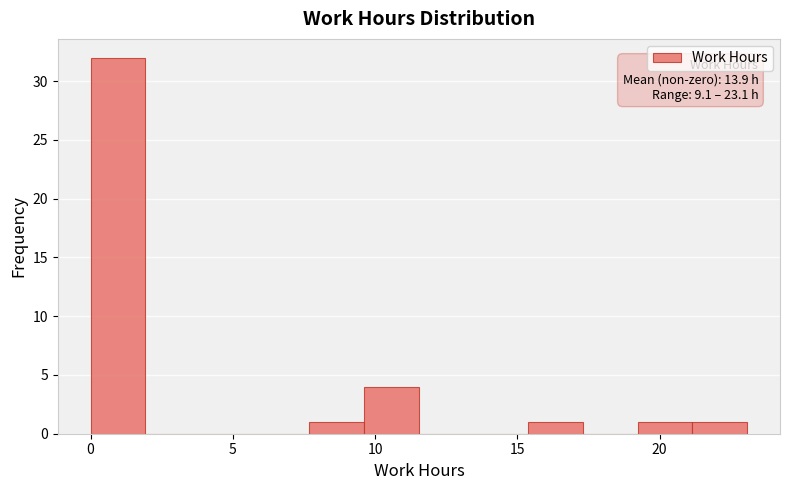

Around what value on the x-axis is the tallest bar? Give the approximate position of its centre, as read against the axis.

1.0